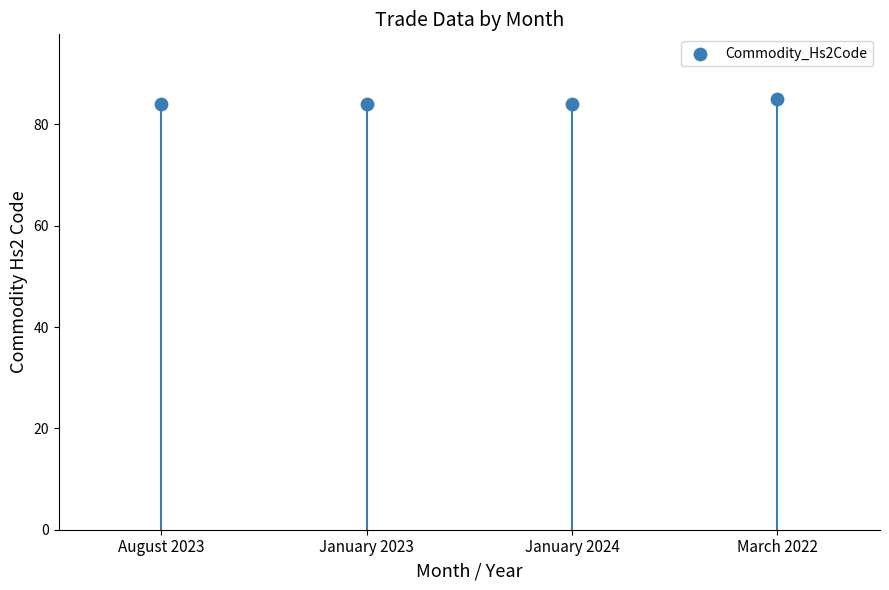

What is the average Y value?

84